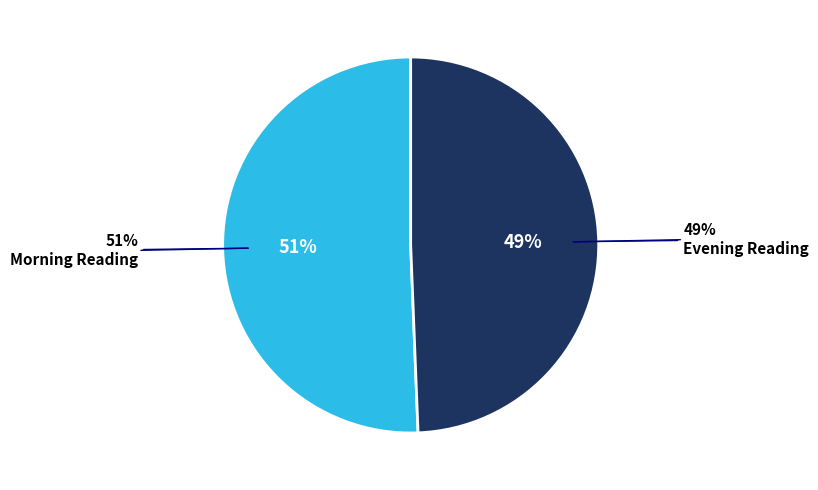

Is the sum of 2019-05-30T04:47:34.473Z and 2019-05-30T12:54:18.995Z greater than half?

Yes